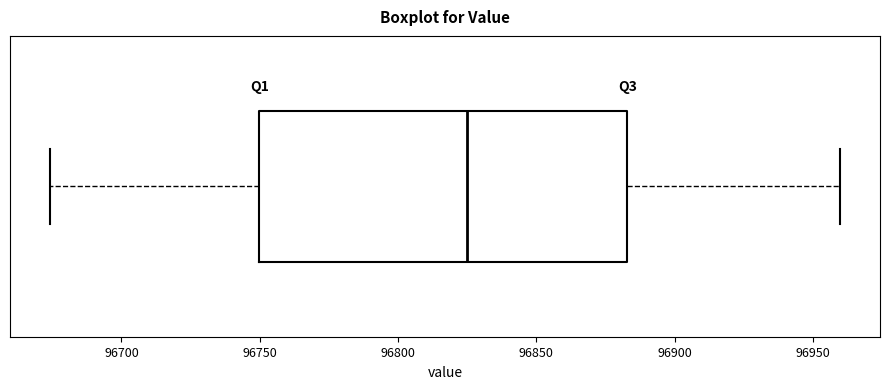

Read this box plot against the x-axis: the position of the median line, the range covered by the box, and the ends of both whiskers. The values are not printed on the chart, so give them approximately, as read against the axis.

median 96825, box 96750 to 96885, whiskers 96675 to 96960